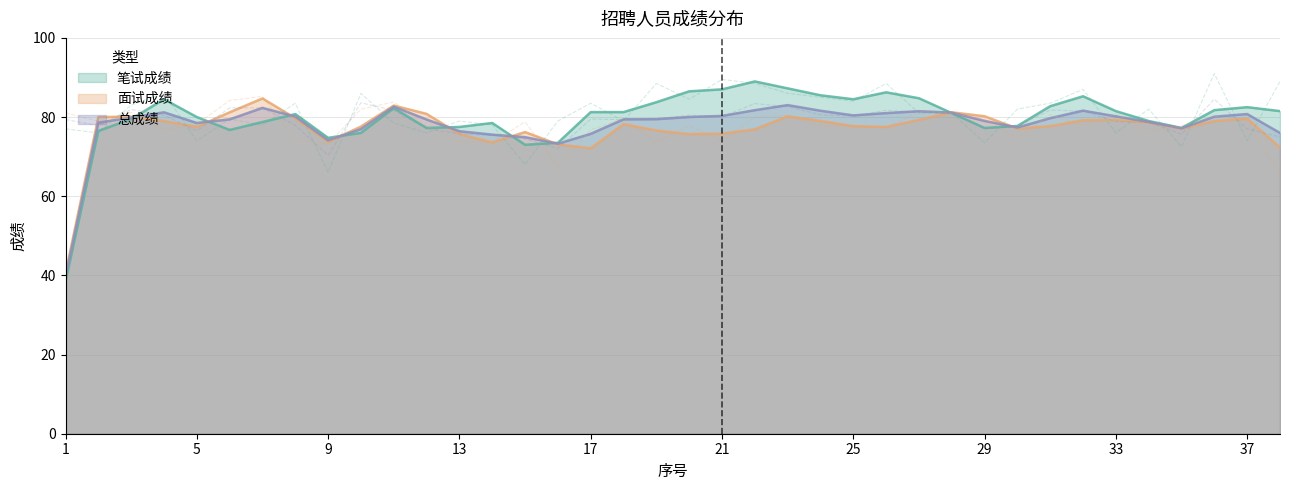

Which series has the largest total across all categories?

笔试成绩